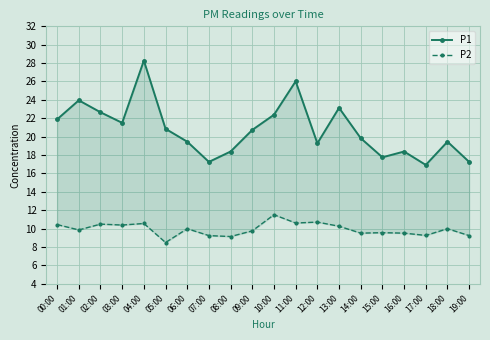

Where does the P2 series first go above 9?

00:00